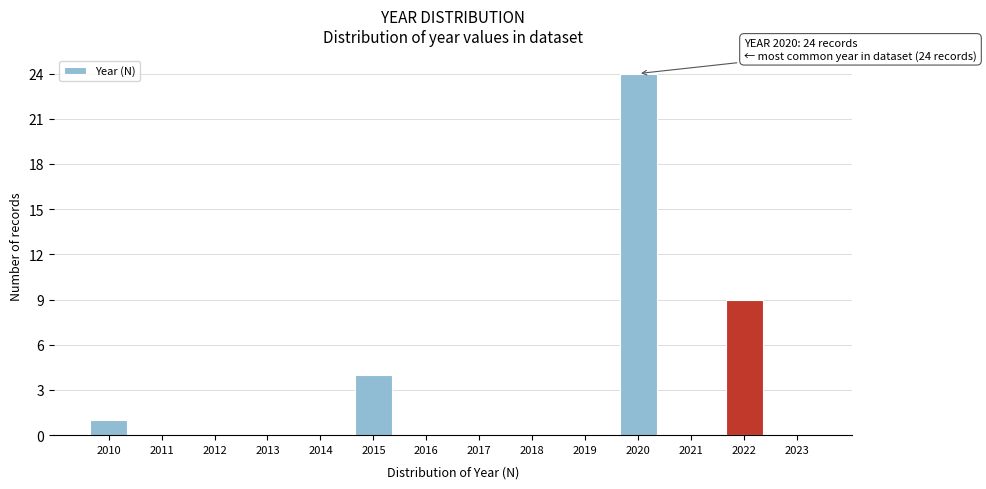

Reading left to right, extract all data points from this chart.

2010=1	2011=0	2012=0	2013=0	2014=0	2015=4	2016=0	2017=0	2018=0	2019=0	2020=24	2021=0	2022=9	2023=0